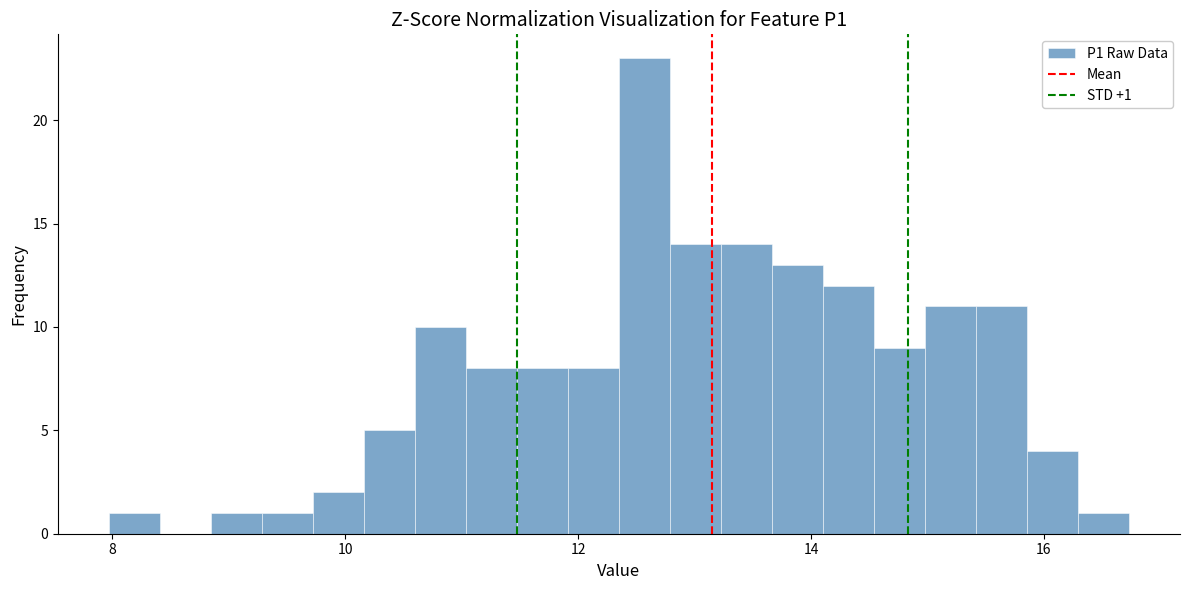

Read against the x-axis, roughly where is the centre of the tallest bar?

12.6